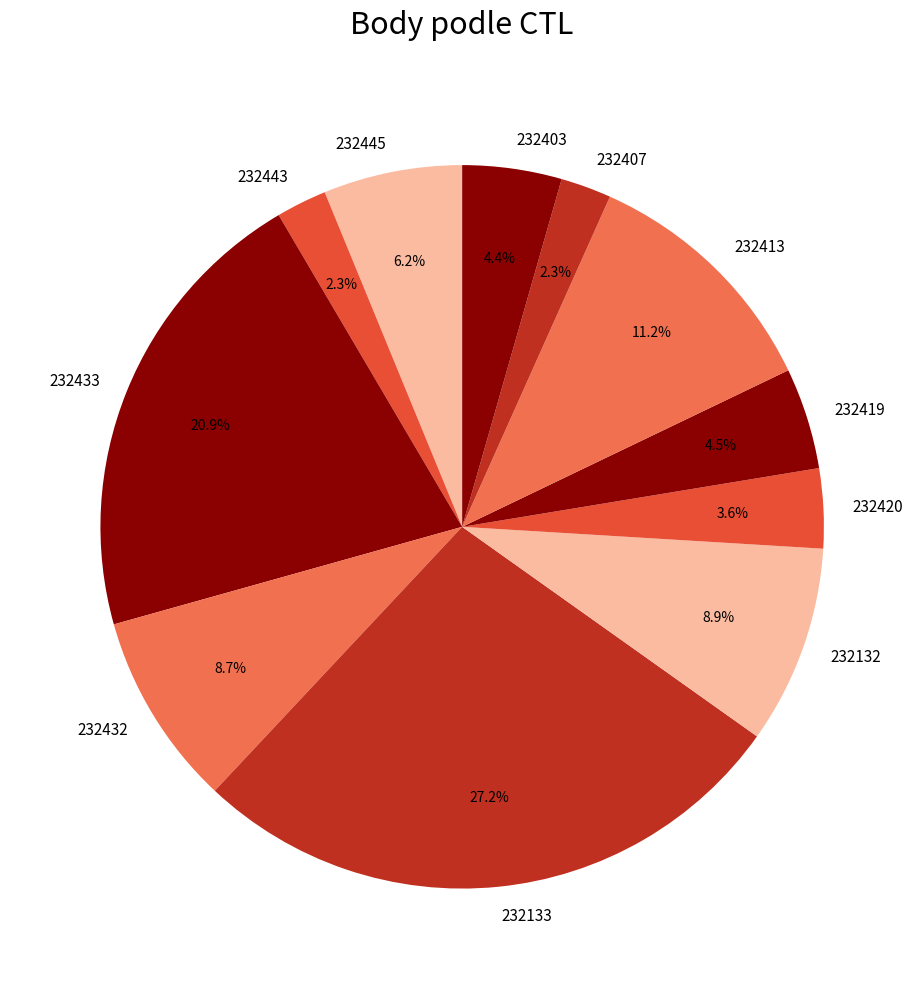

To the nearest percent, what percentage of the pie is 232133?

27%